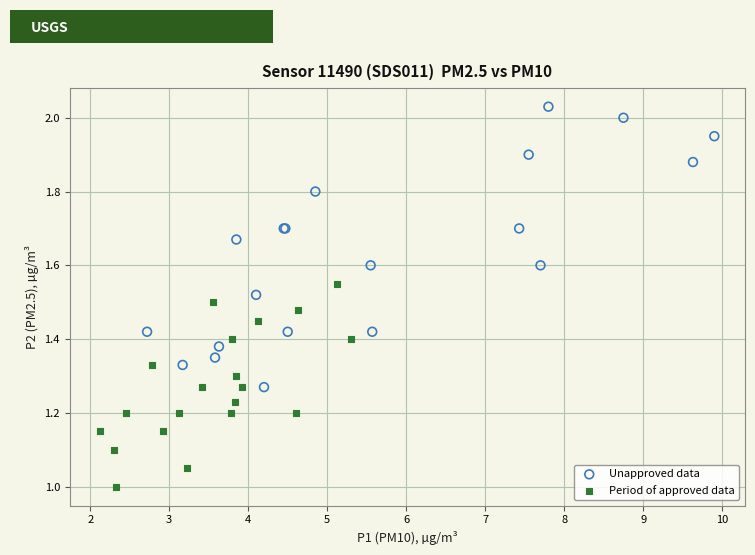

Which series contains the lowest Y value?

Period of approved data